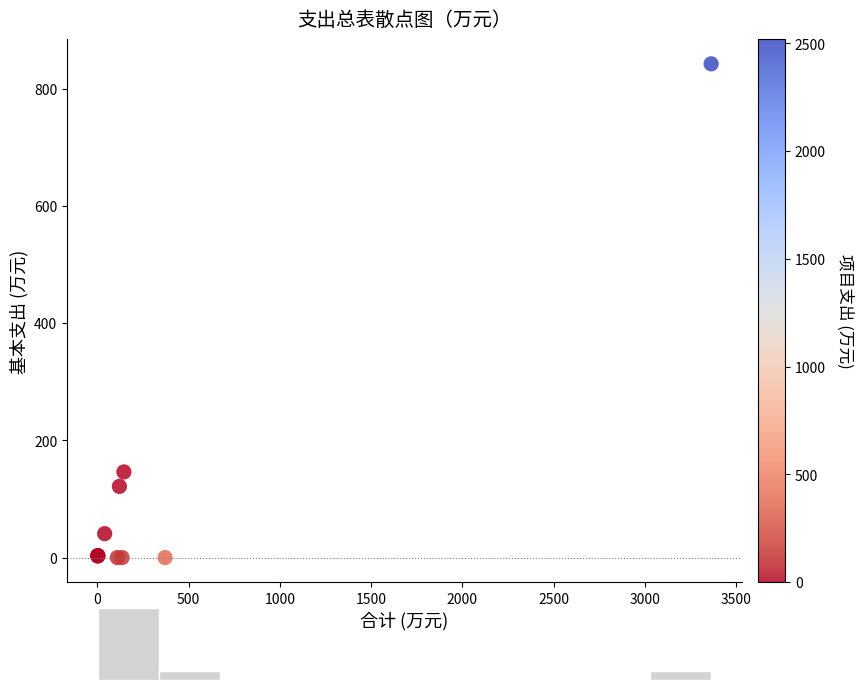

What Y value in the scatter plot is closest to 421?

146.0